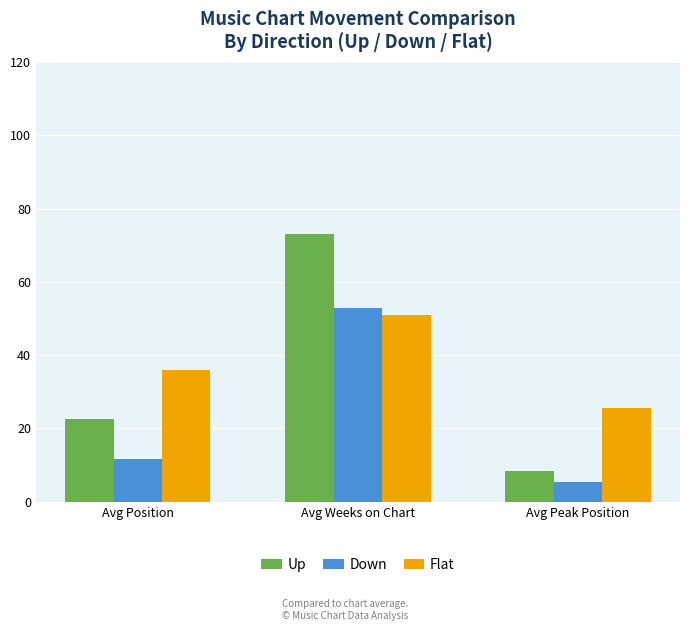

The value of Down at Avg Position is 15.8. True or false?

False